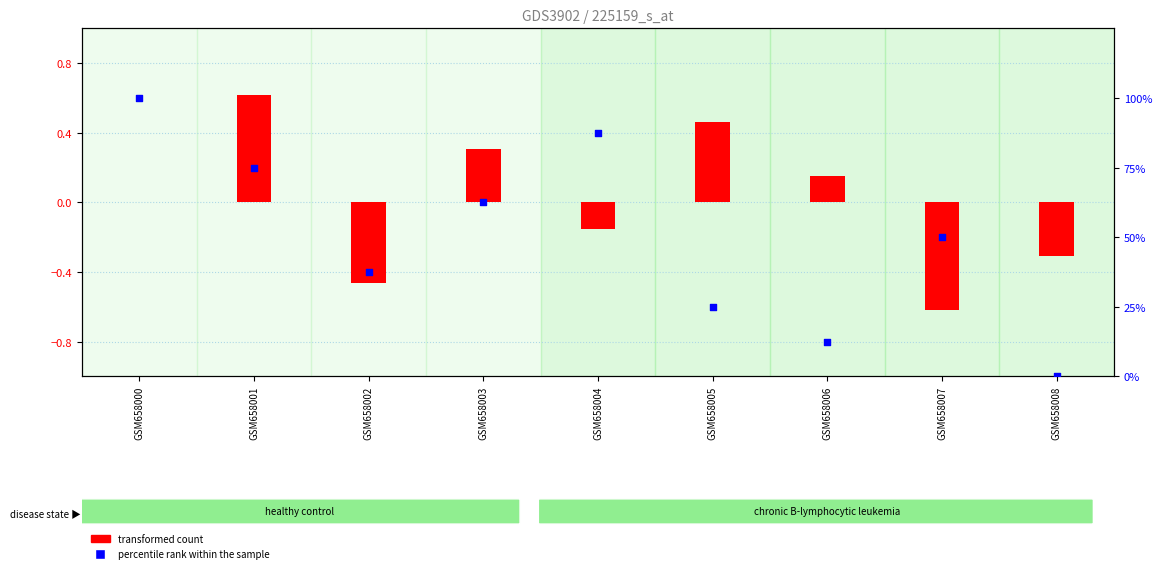

Which series has the largest Y range (max minus min)?

percentile rank within the sample